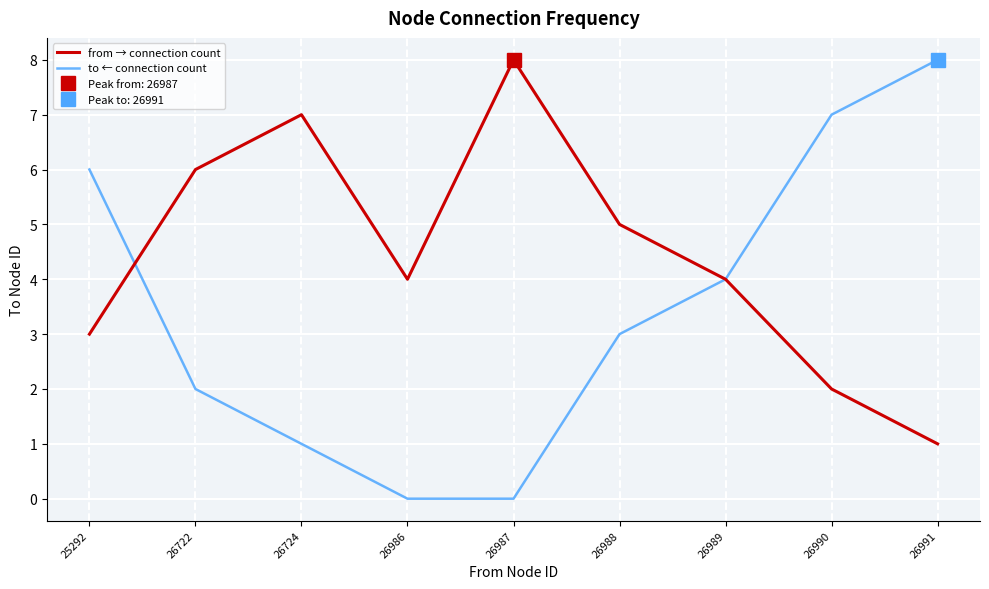

How many data points in to ← connection count are above 3?

4